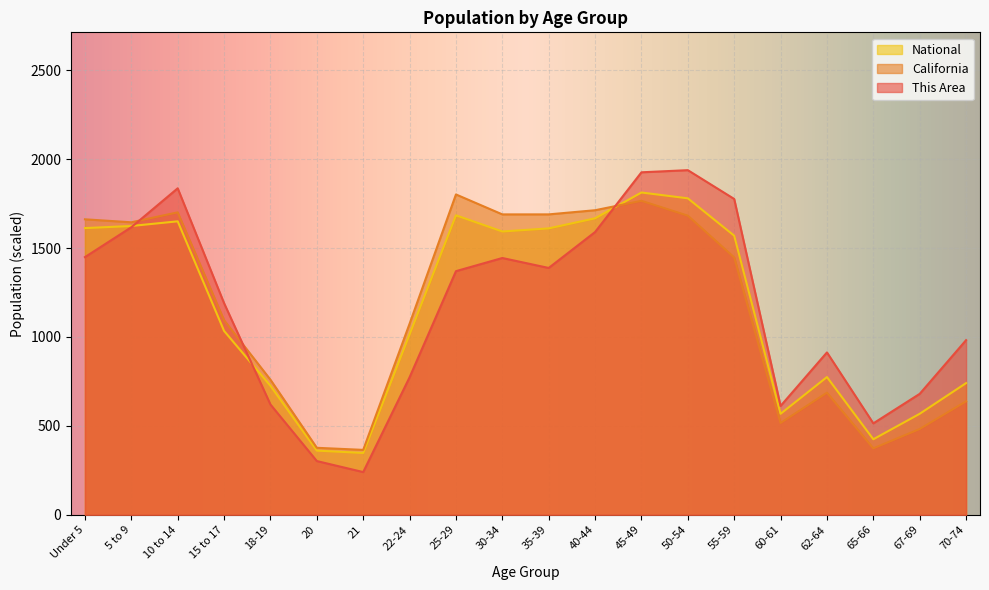

What is the difference between the second highest and minimum values in the National series?

1432.1